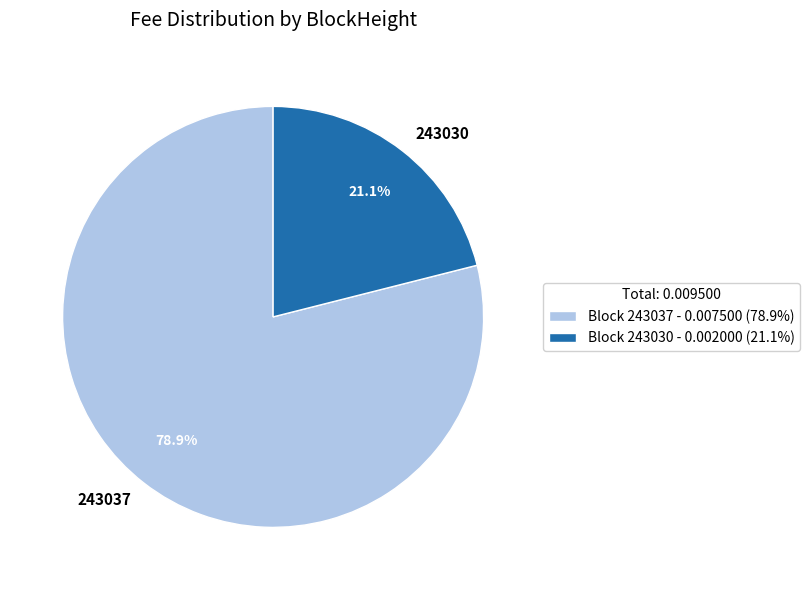

Is there a majority slice in this chart?

Yes